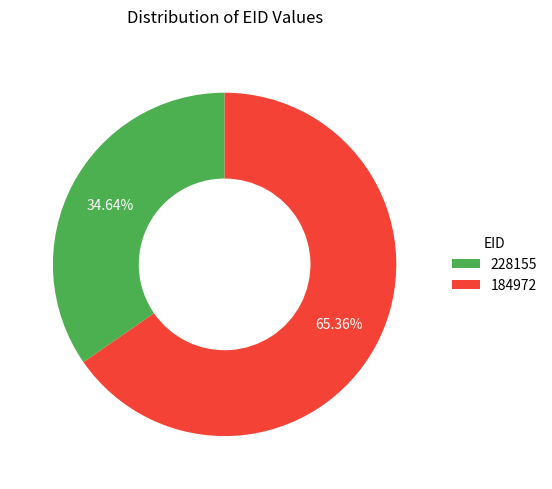

What percentage is the 184972 slice, to the nearest percent?

65%